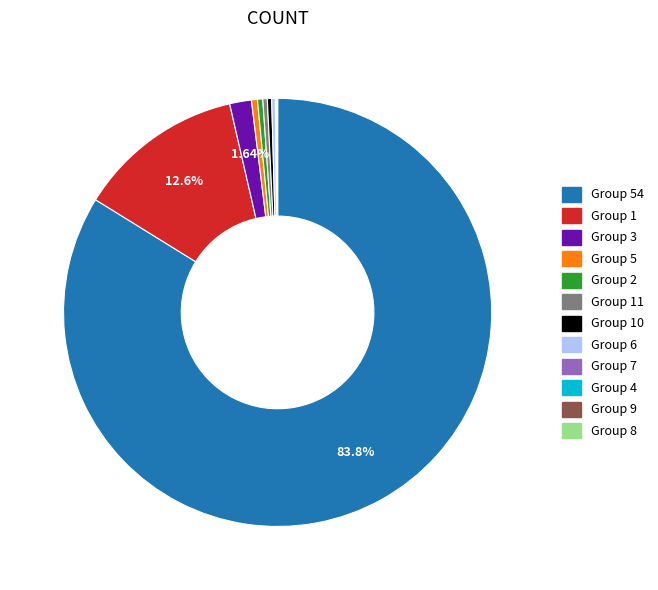

Is there any slice that represents more than half of the pie?

Yes